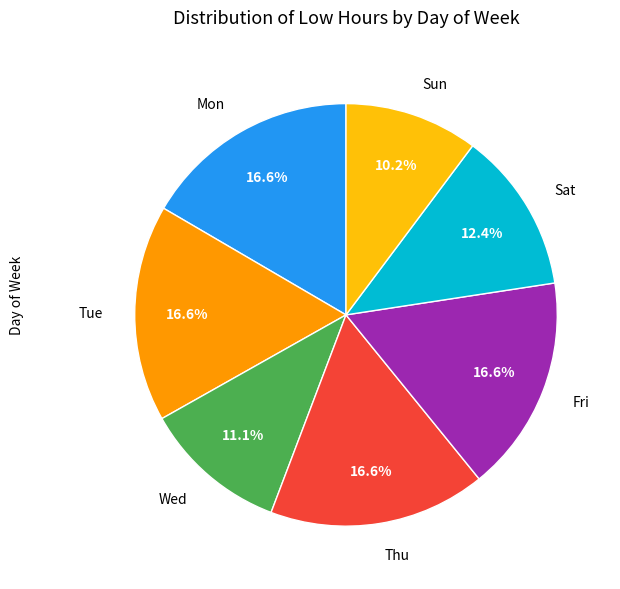

Is there a majority slice in this chart?

No